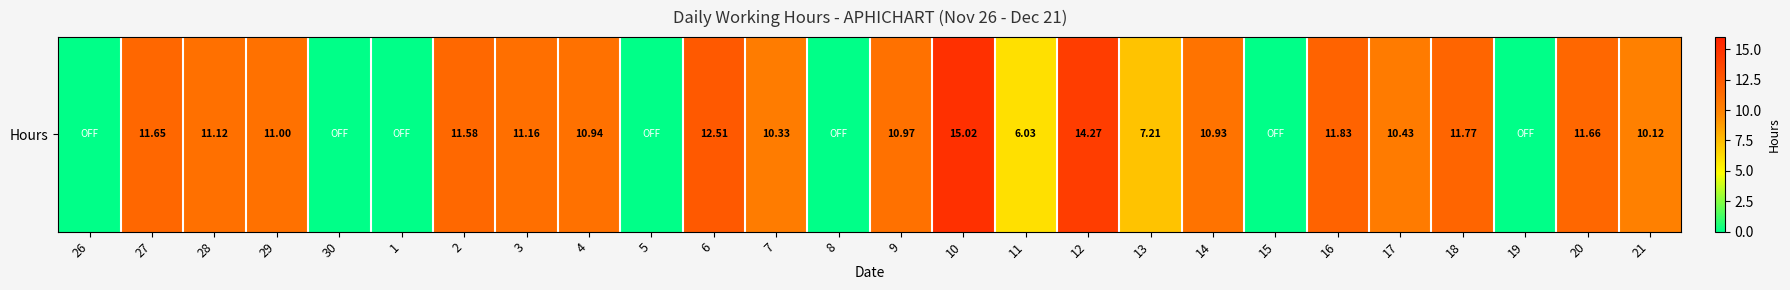

What is the greatest value displayed?

15.0